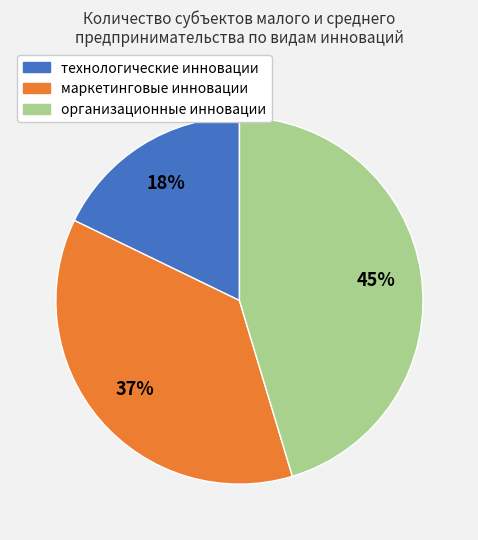

What is the ratio of the value at технологические инновации to the value at маркетинговые инновации?

0.5